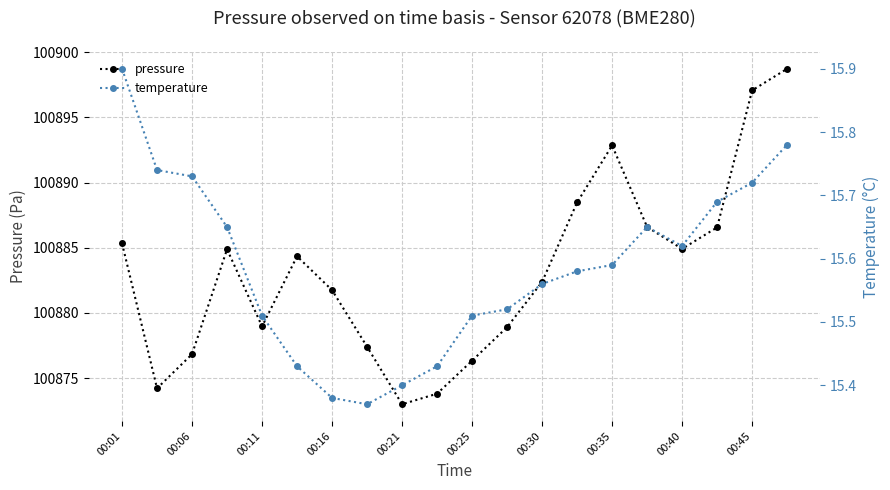

What is the greatest value displayed?

100898.7